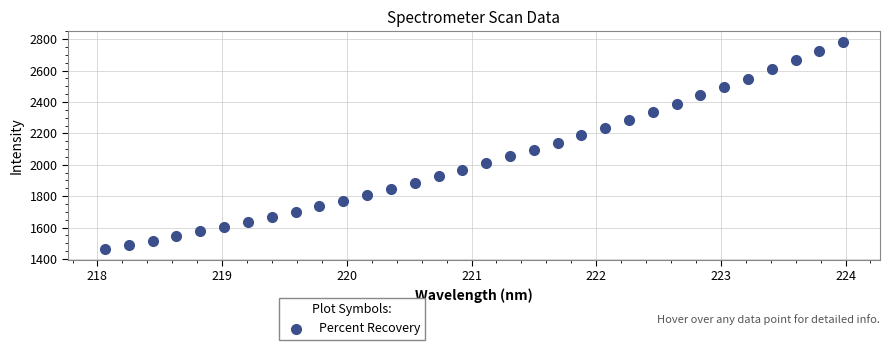

What is the range of X values (max minus min)?

5.9